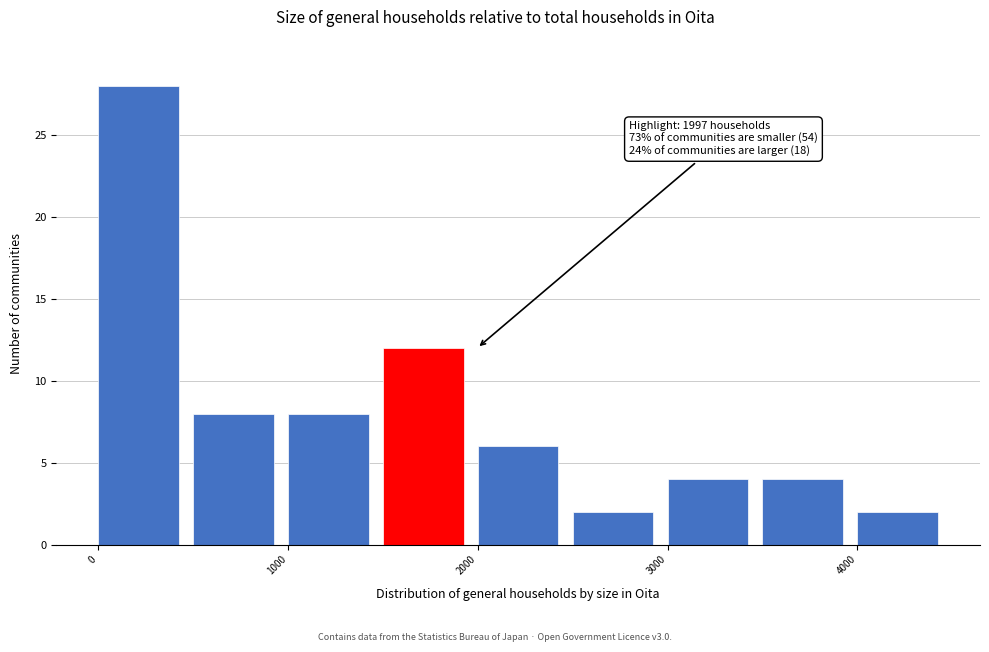

Which range on the x-axis has the tallest bar?

0 to 500